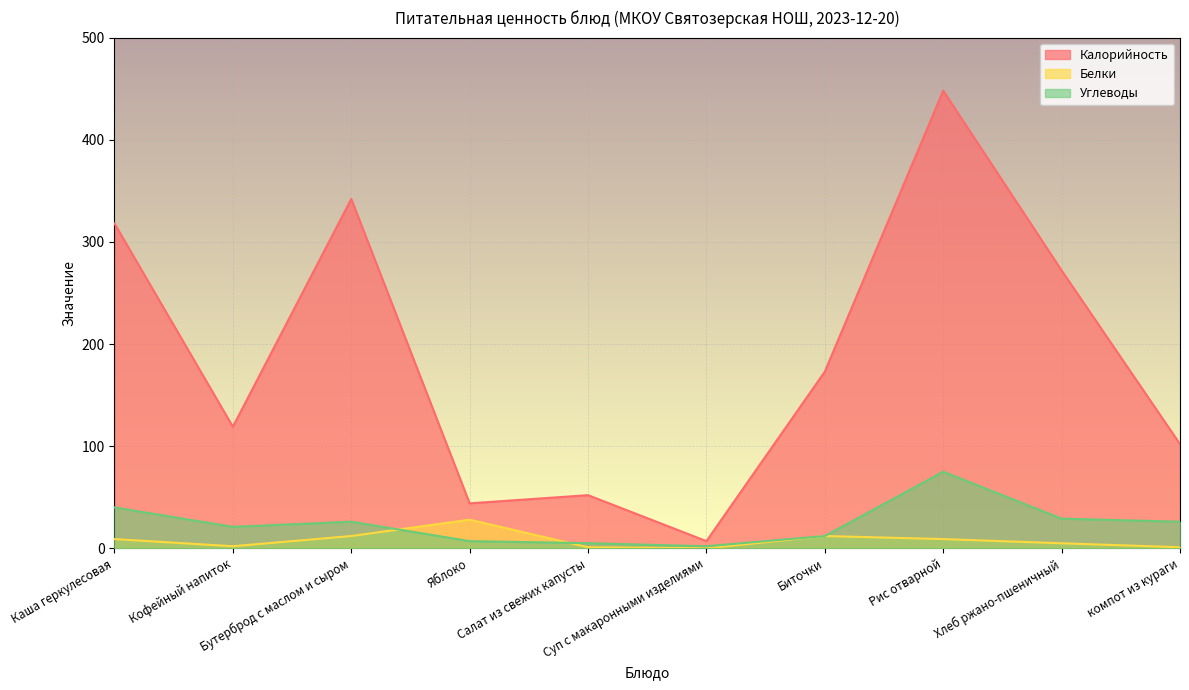

What value does the Углеводы series have at Хлеб ржано-пшеничный?

29.0